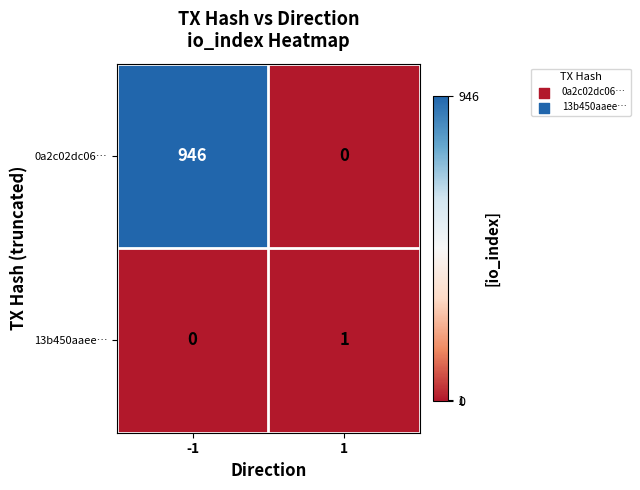

Reading right to left, what are all the values shown in this chart?

0a2c02dc06…: 0	946
13b450aaee…: 1	0